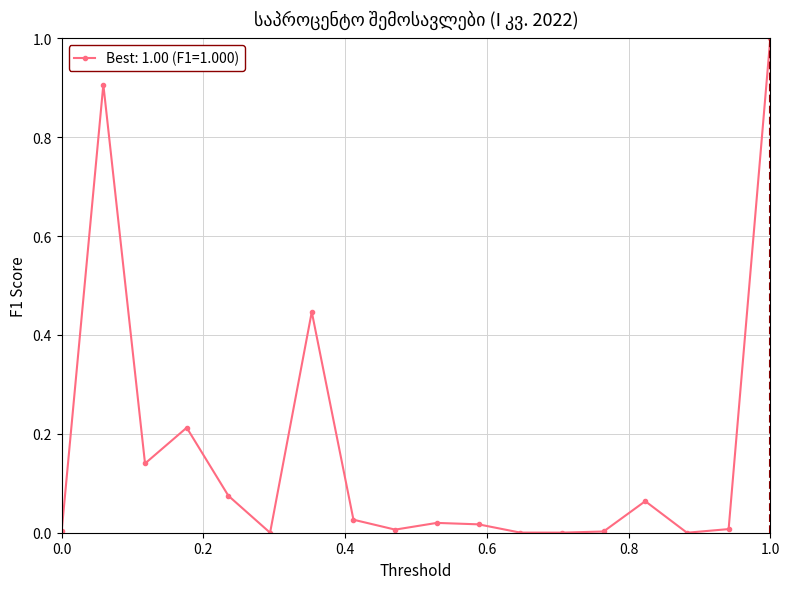

What is the difference between the maximum and second lowest values?

1.0